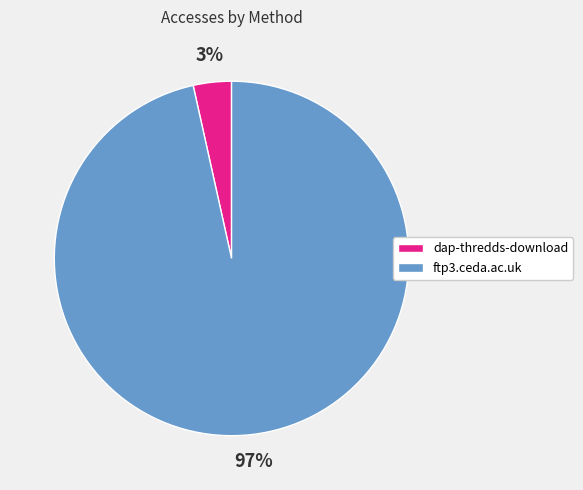

Between ftp3.ceda.ac.uk and dap-thredds-download, which is larger?

ftp3.ceda.ac.uk